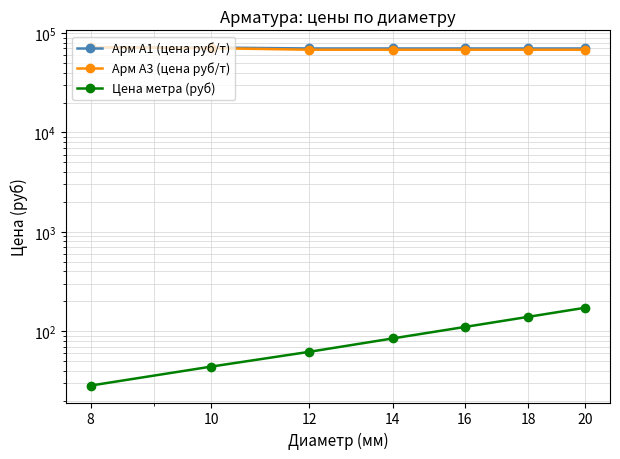

What is the sum of all Арм А3 (цена руб/т) values?

482500.0